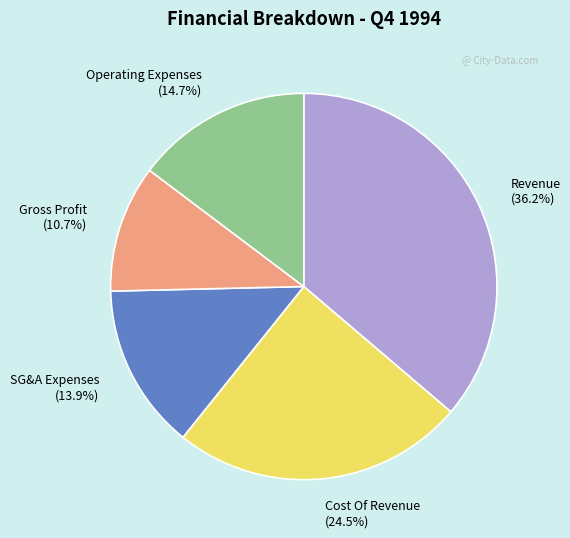

Is there any slice that represents more than half of the pie?

No